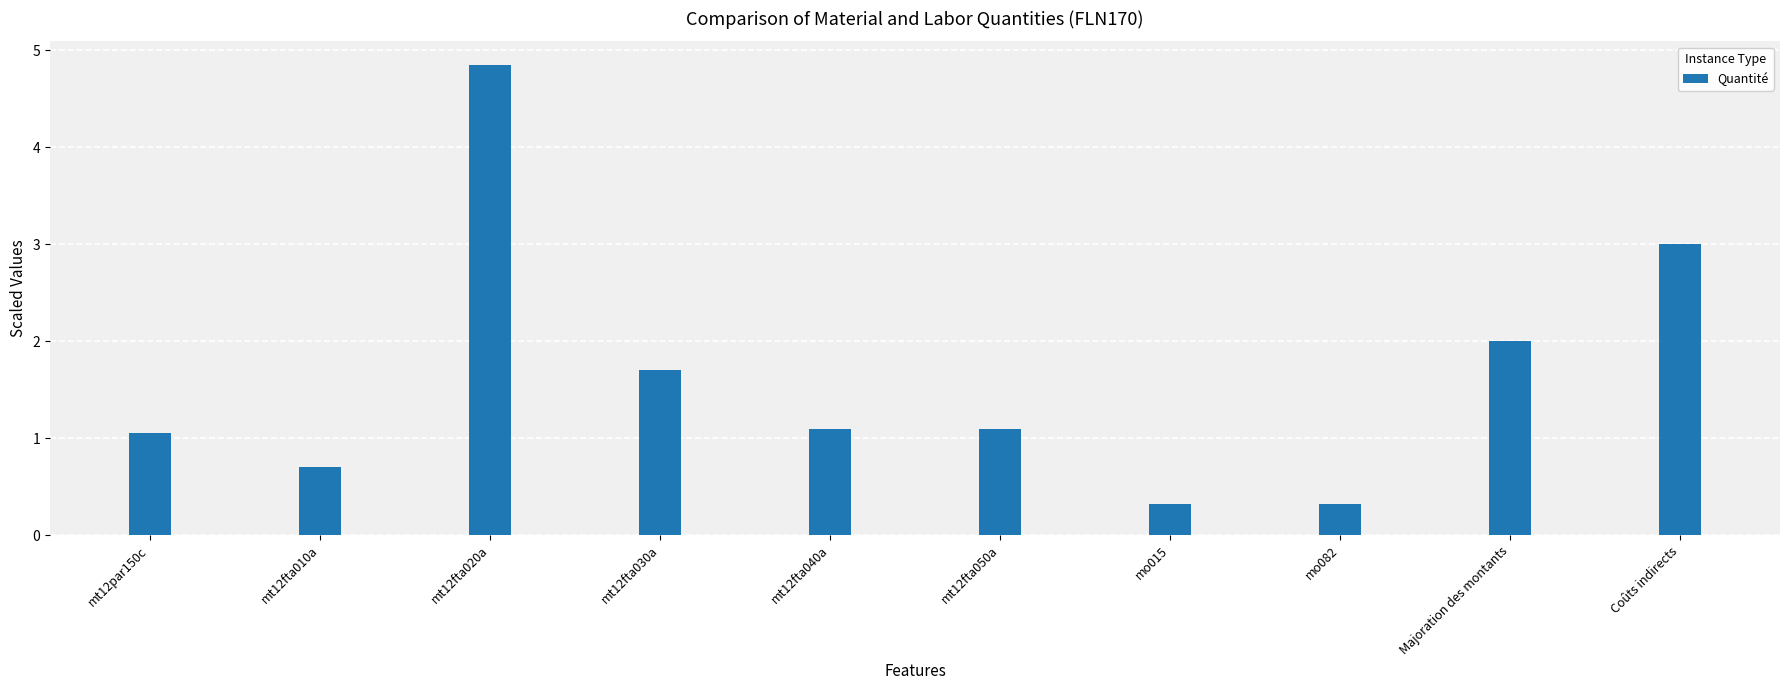

What is the label of the 7th bar from the left?

mo015